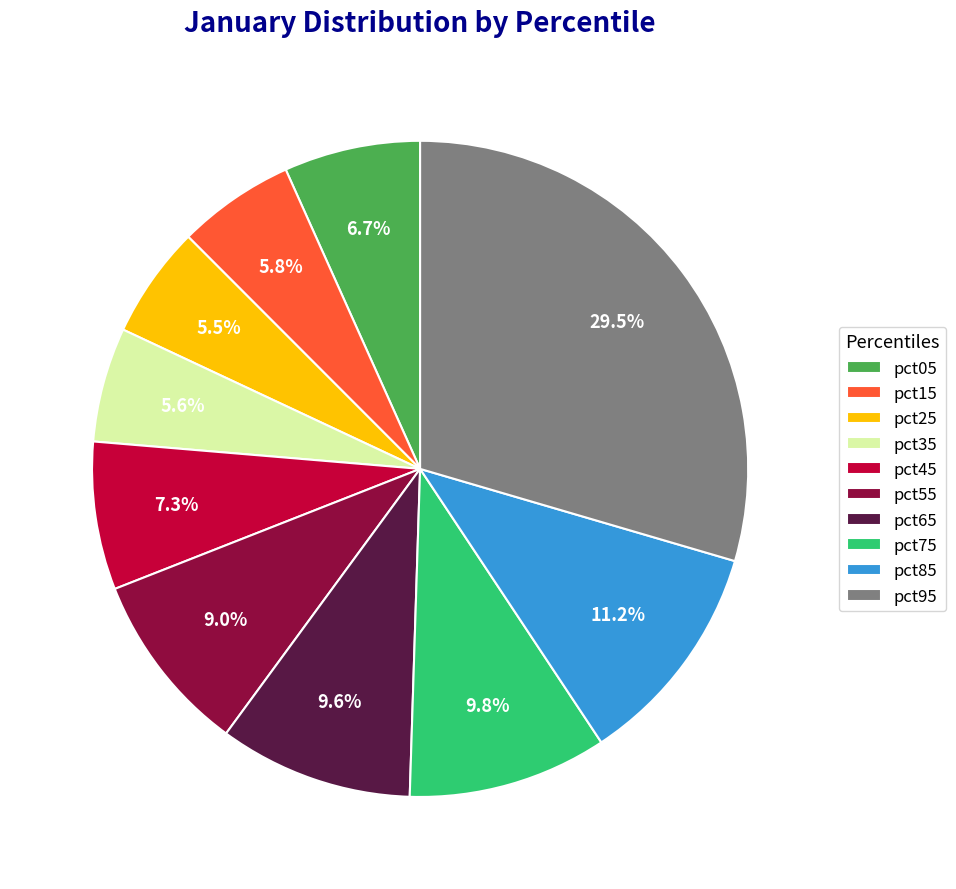

True or false: pct45 accounts for 7% of the total.

True